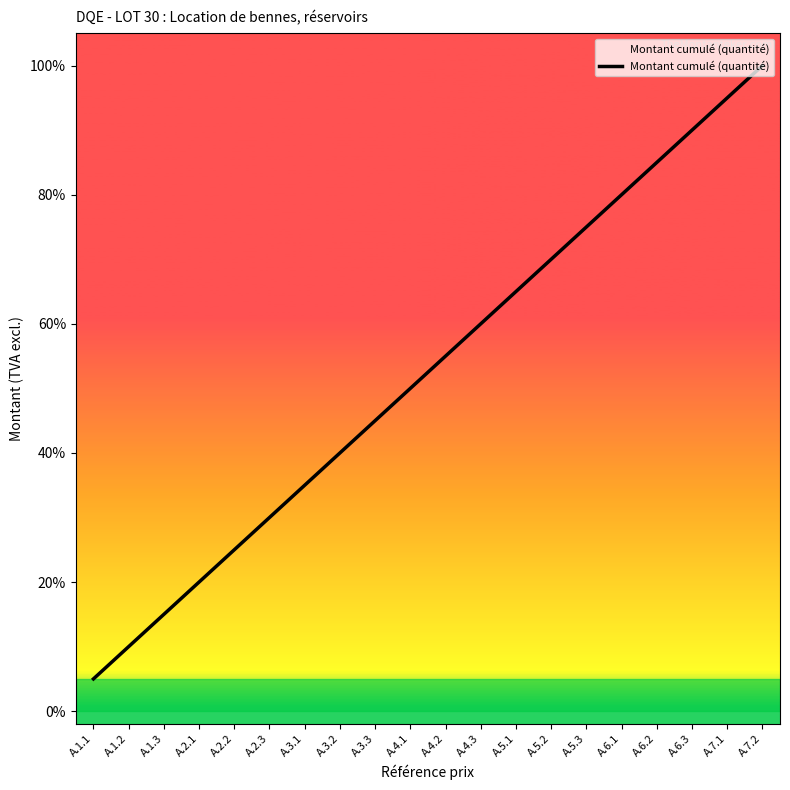

At which category does the chart reach its peak across all series?

A.7.2